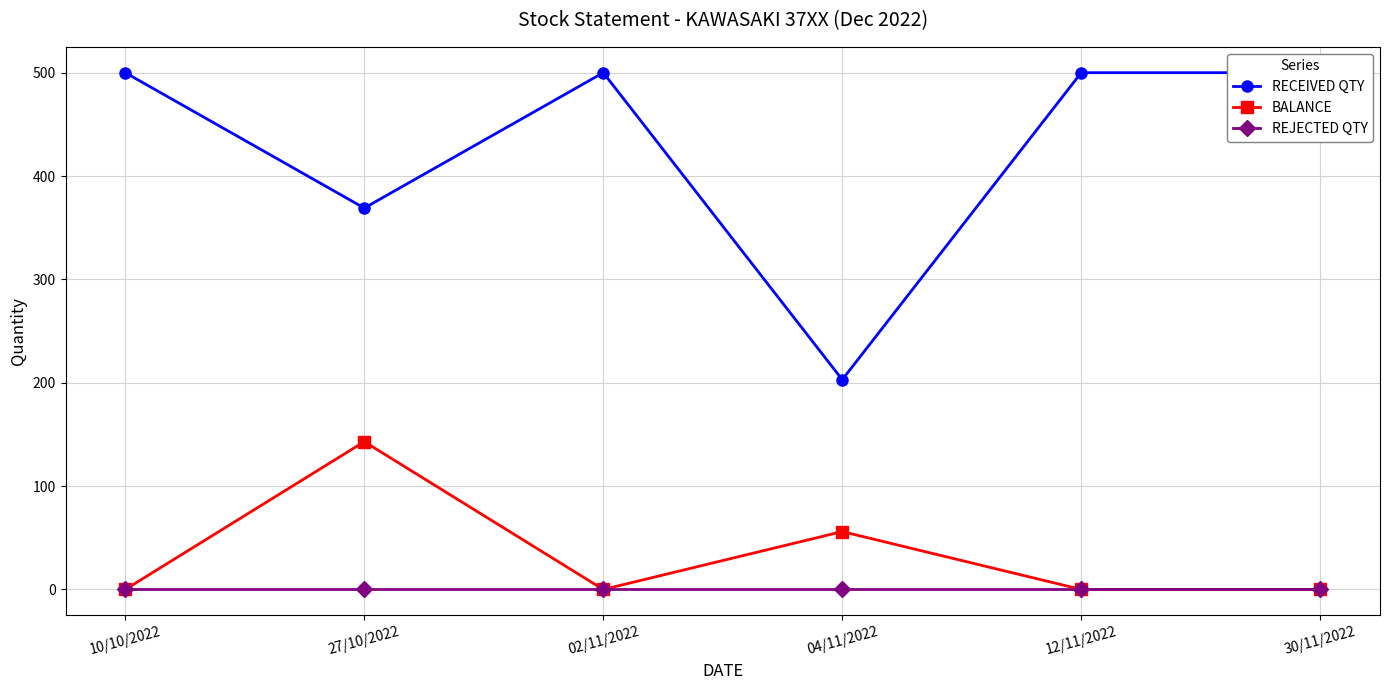

True or false: REJECTED QTY and RECEIVED QTY cross at least once.

False